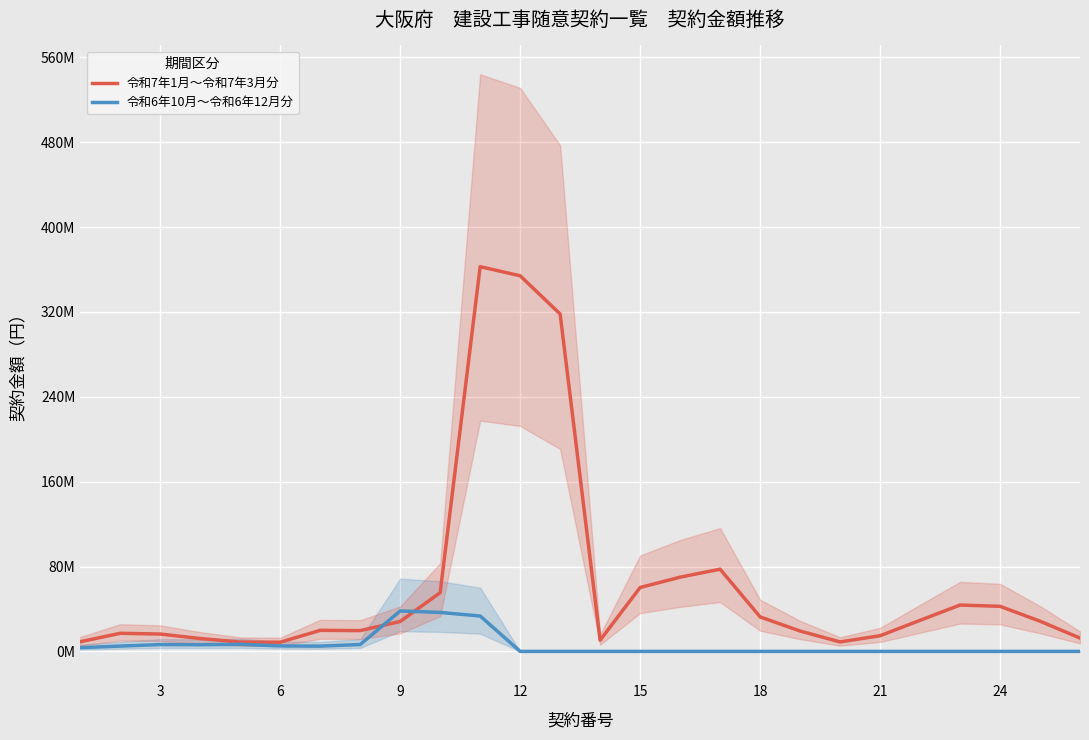

How many categories are shown in the chart?

26